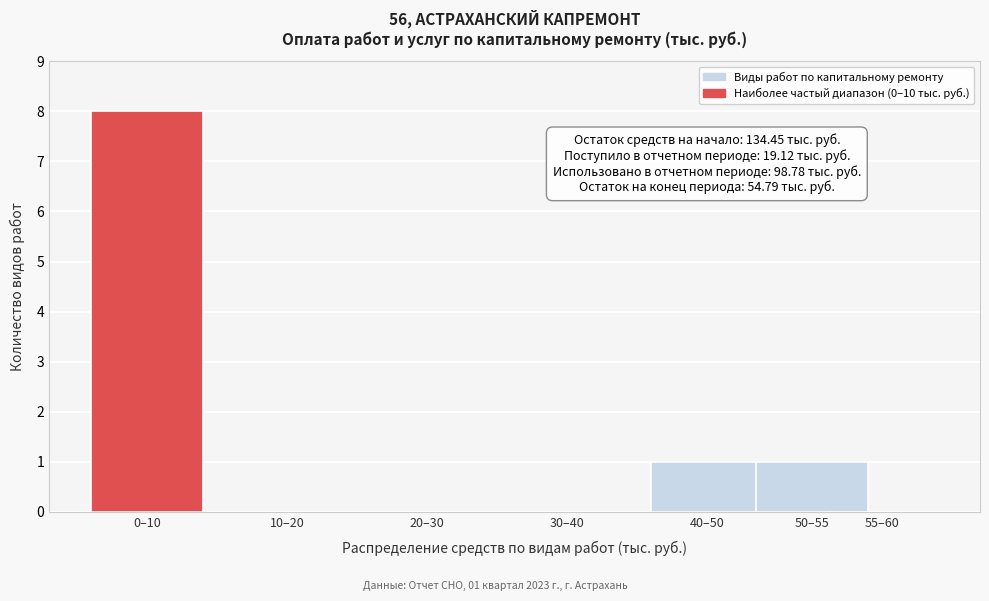

Reading right to left, transcribe all the data shown in this chart.

55–60=0	50–55=1	40–50=1	30–40=0	20–30=0	10–20=0	0–10=8